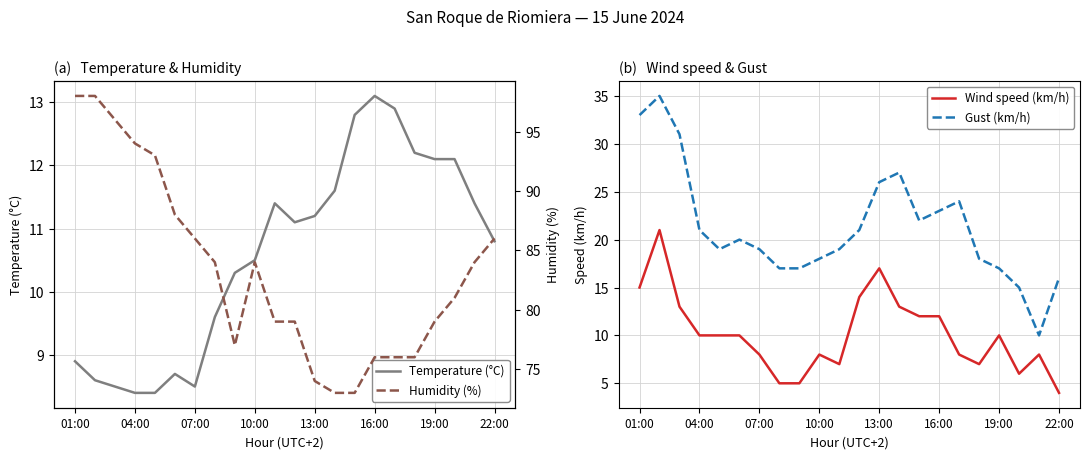

The Temperature (°C) series shows 4.7 at 16:00. True or false?

False